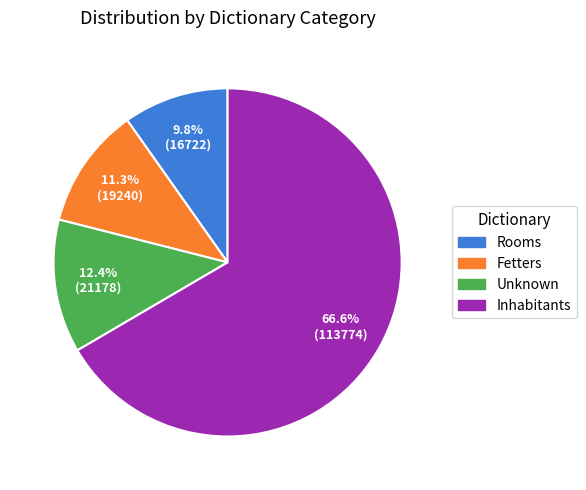

Is there a majority slice in this chart?

Yes